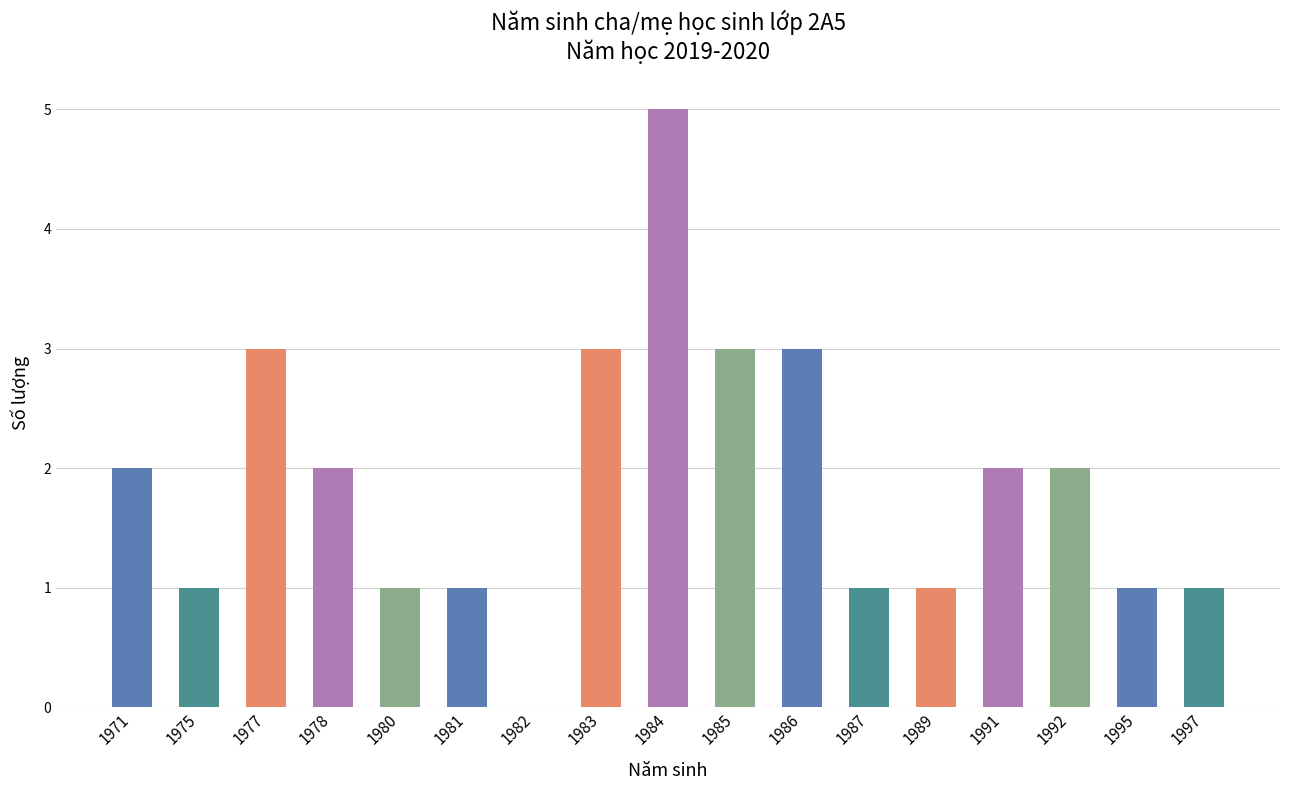

What is the sum of all values?

32